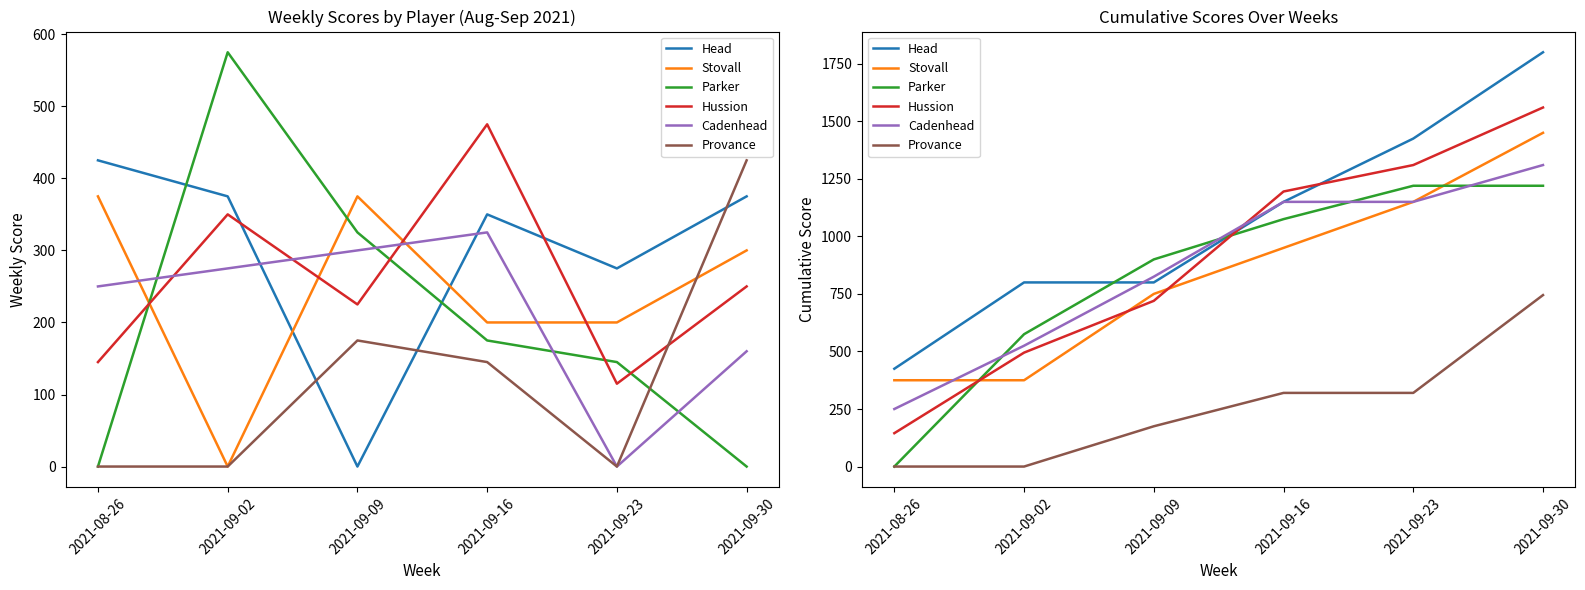

Which has a higher value, 2021-09-09 or 2021-09-30?

2021-09-30